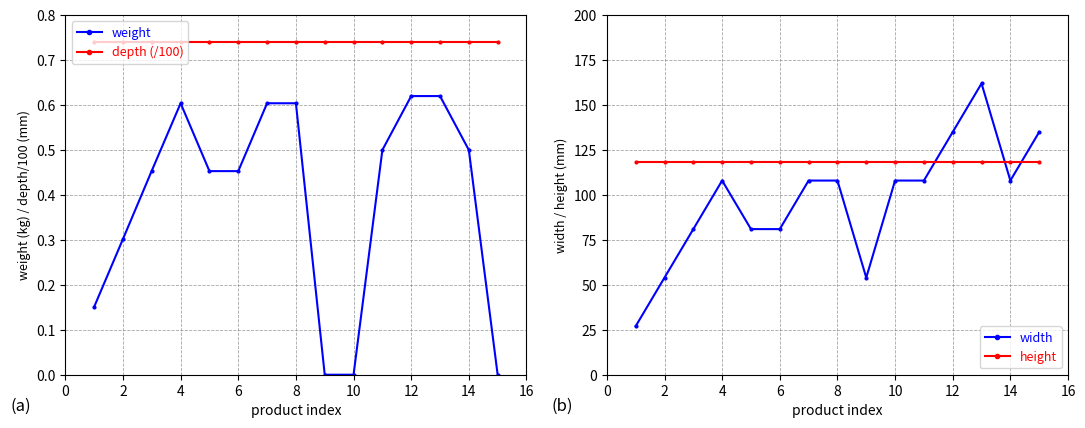

What is the total value across all series at 2?

173.5